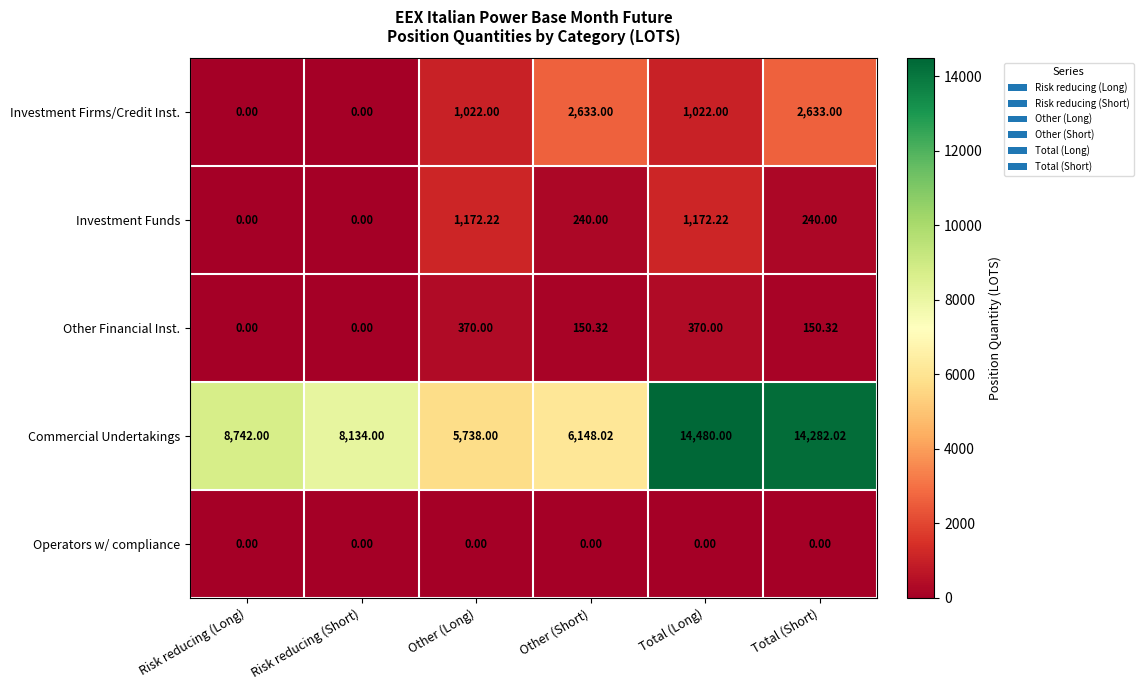

At which label does Investment Funds first exceed 240?

Other (Long)